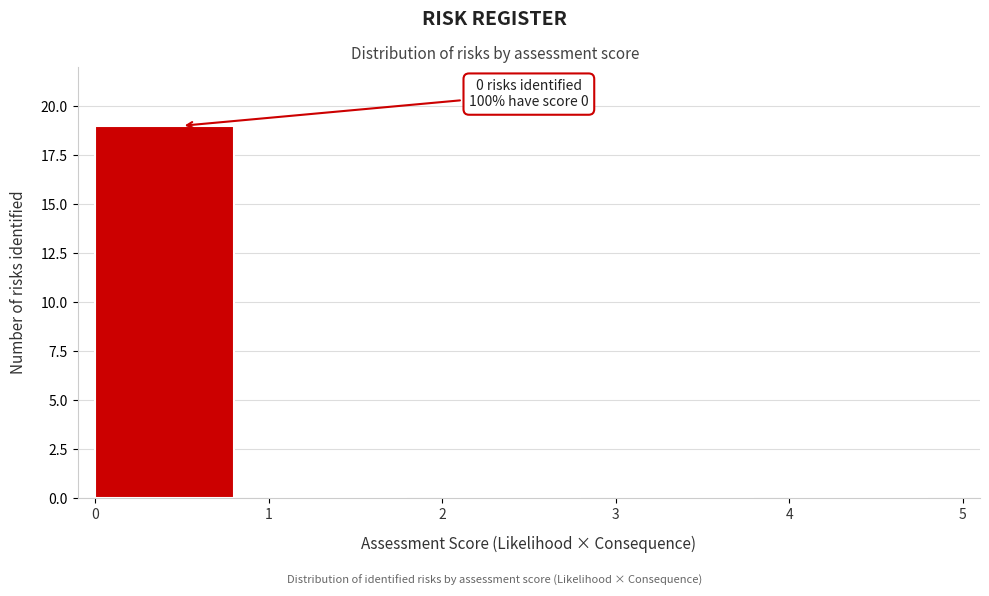

Over which range of the x-axis is the bar tallest?

0 to 1